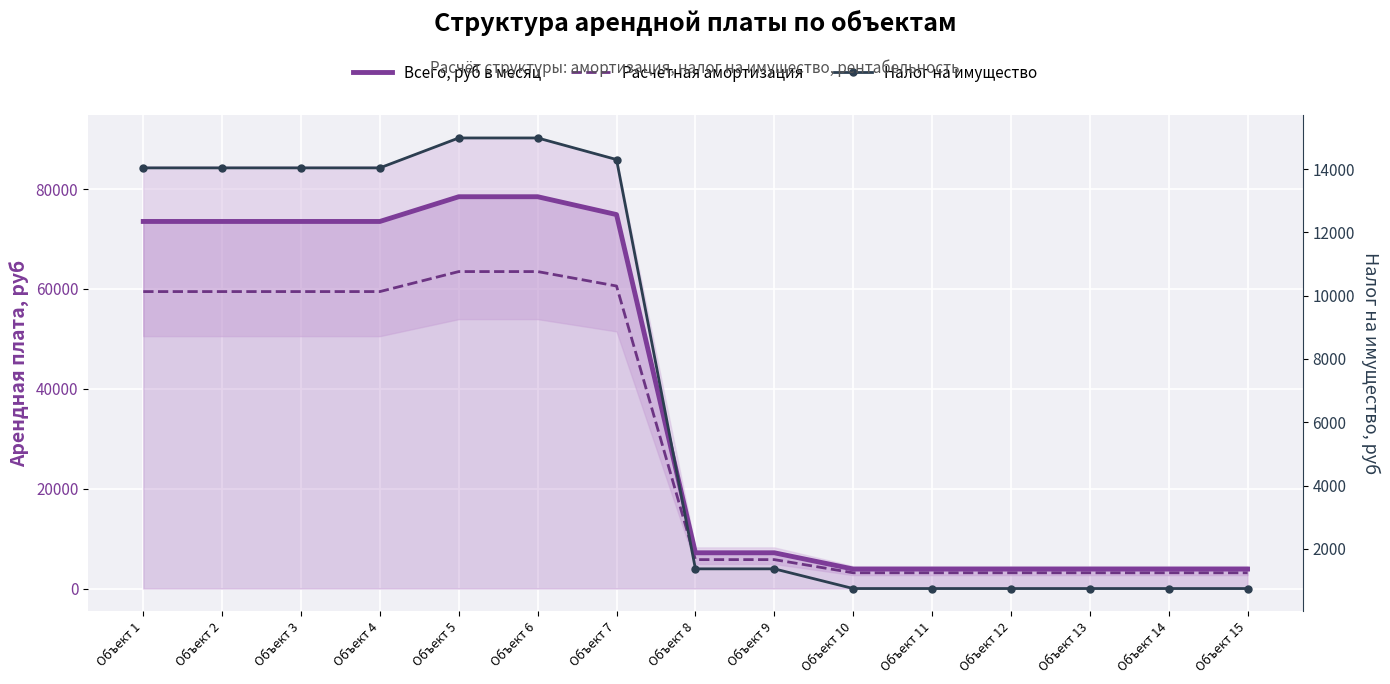

At which label does Расчетная амортизация first exceed 5793?

Объект 1